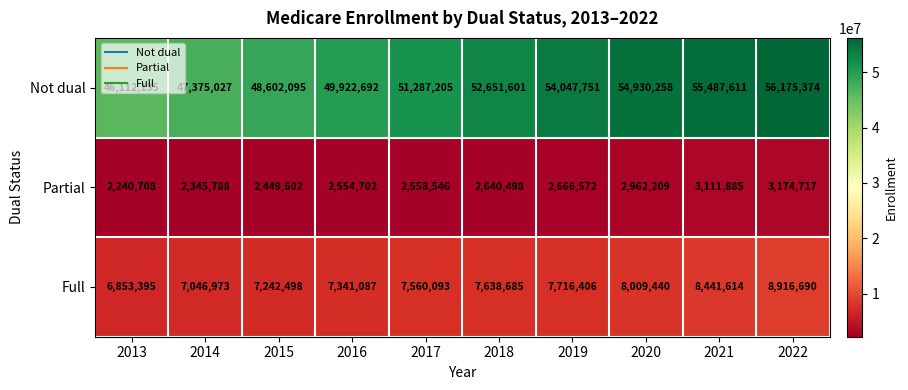

What is the average value of the Partial series?

2670523